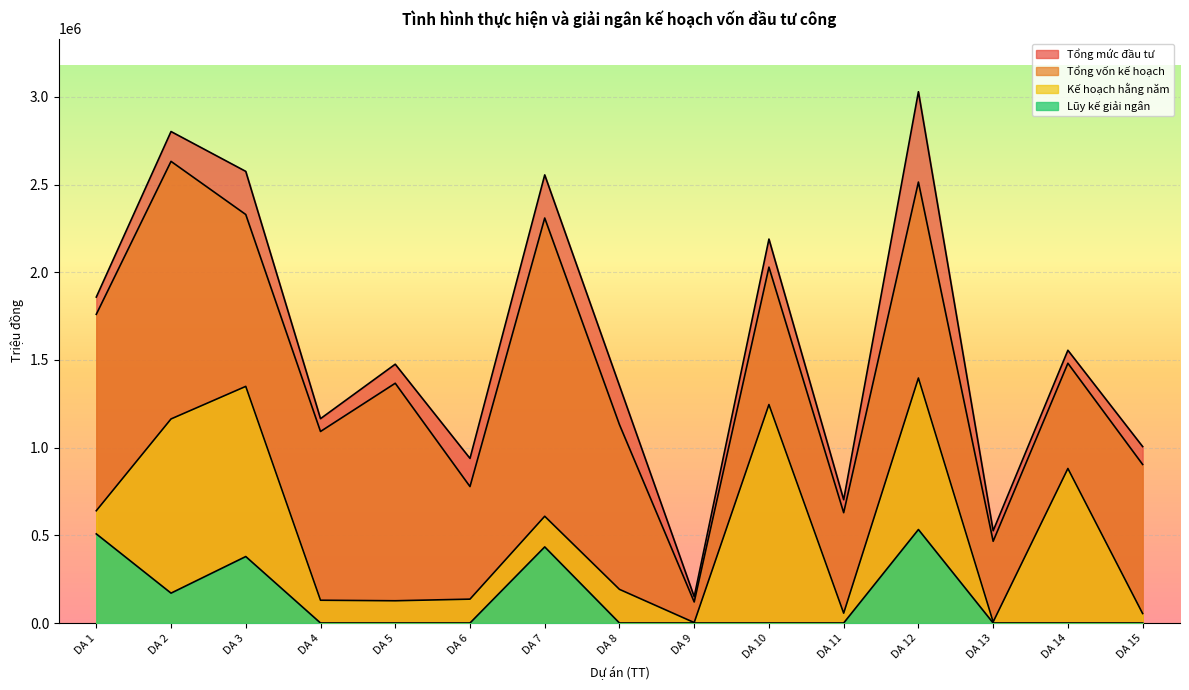

How many lines are shown in the chart?

4